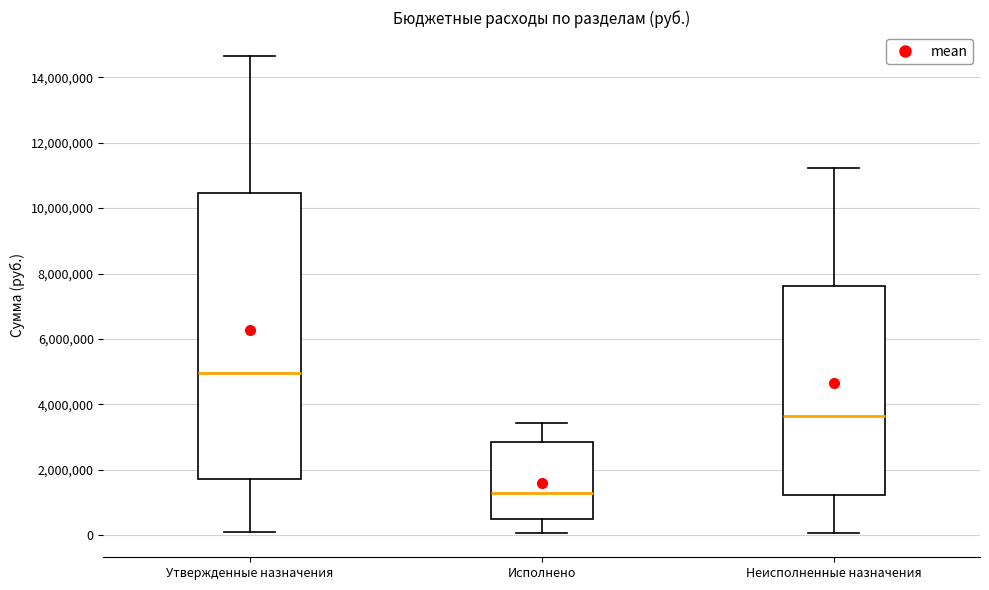

Where does the median line of the box for Утвержденные назначения sit on the y-axis? The values are not printed on the chart, so give them approximately, as read against the axis.

5000000